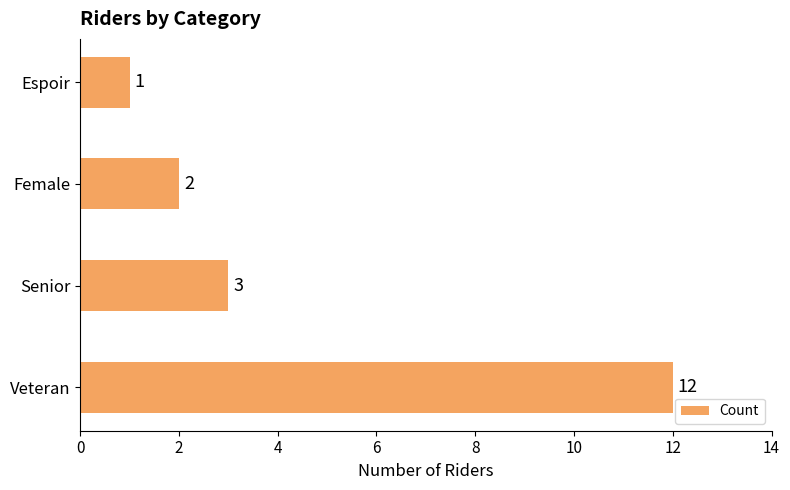

True or false: the data shows 12 at Veteran.

True